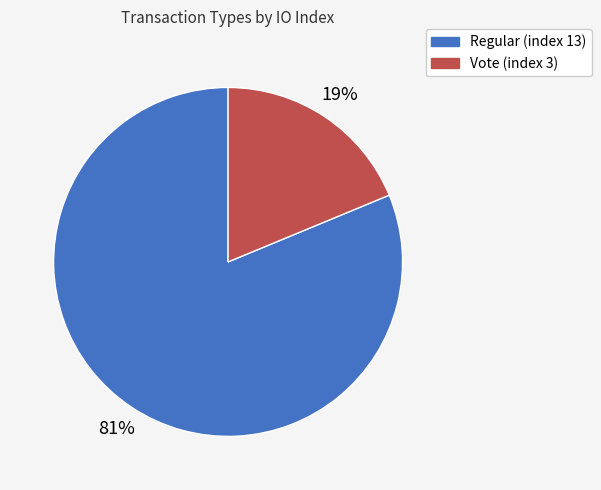

True or false: Regular (index 13) accounts for 89% of the total.

False